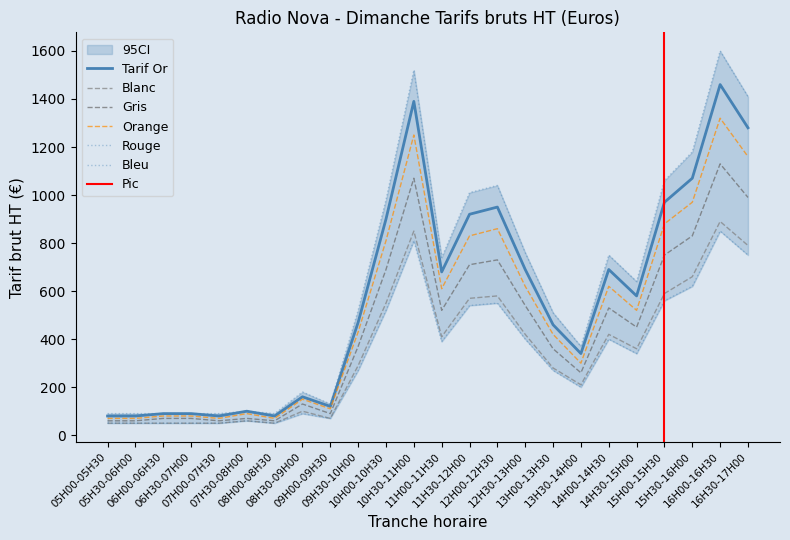

True or false: Orange and Gris intersect in this chart.

False